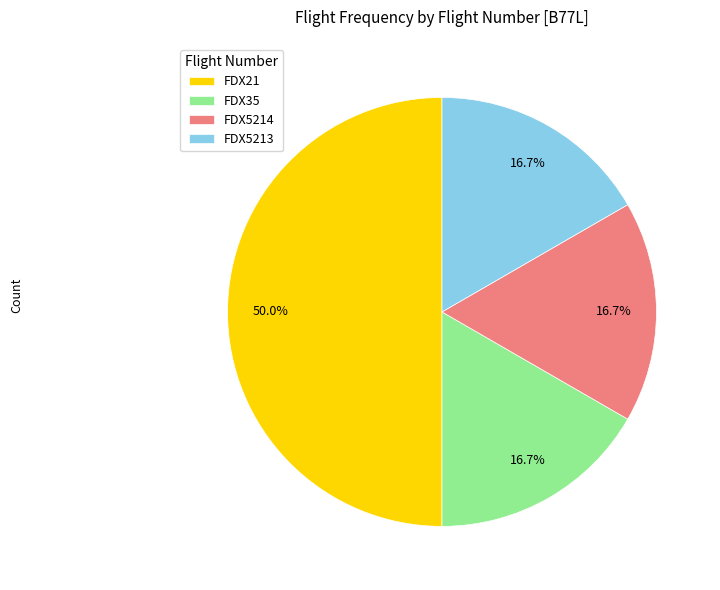

Is FDX5214 the majority of the pie?

No